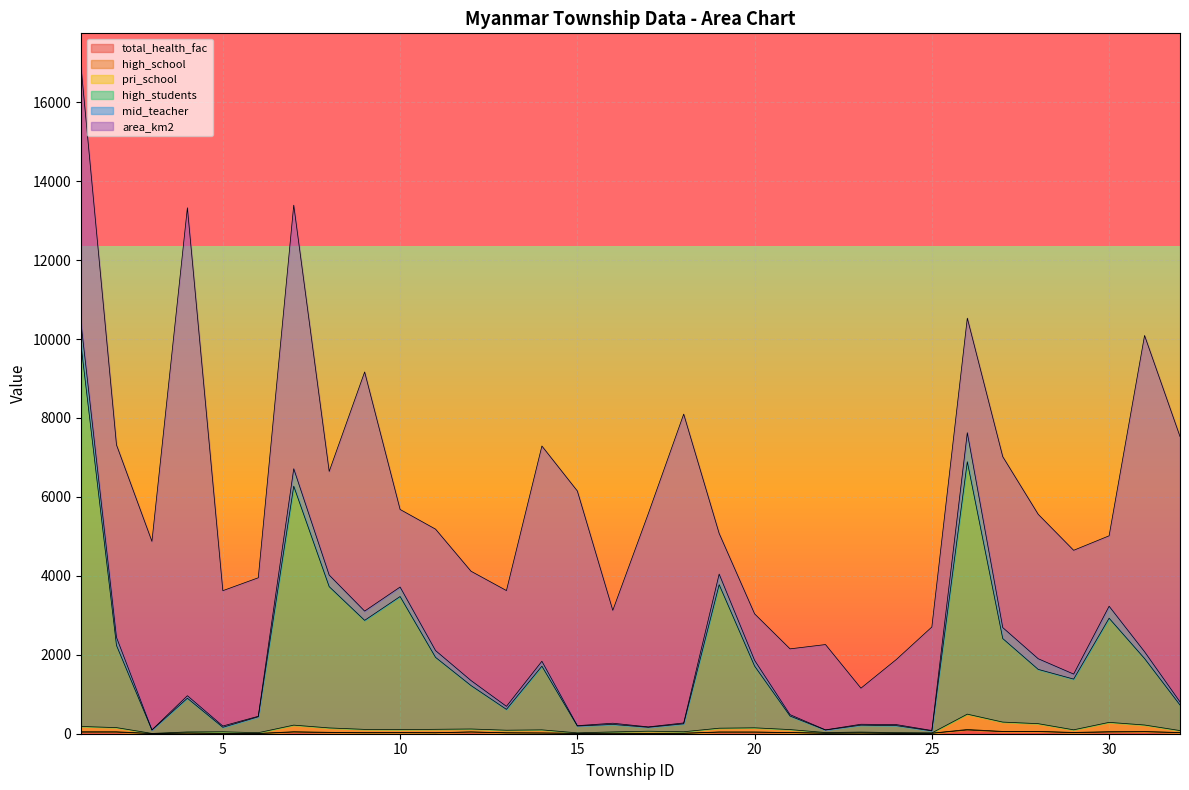

At which category is the sum across all series the highest?

1